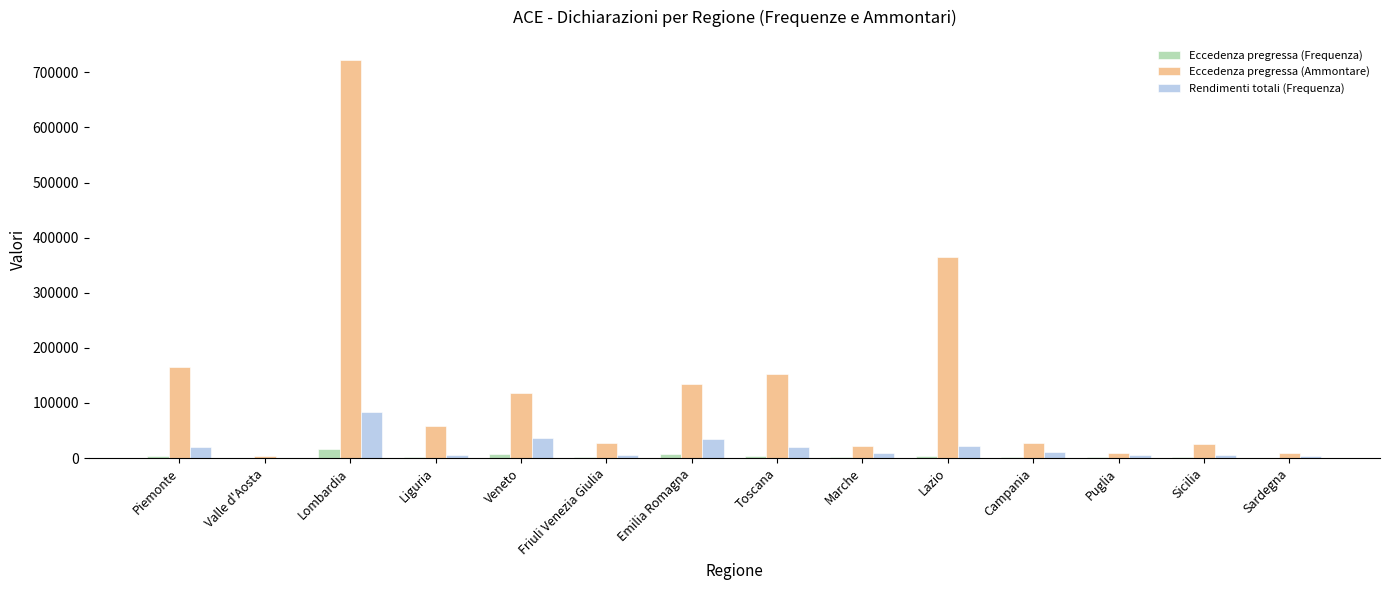

What is the greatest value displayed?

722883